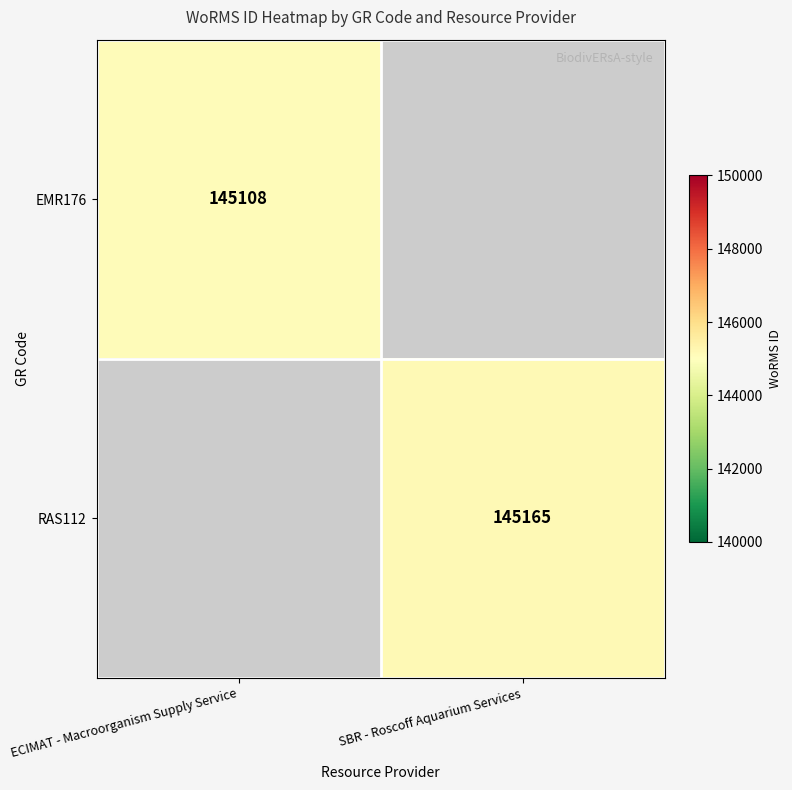

The value of RAS112 at SBR - Roscoff Aquarium Services is 261151.7. True or false?

False